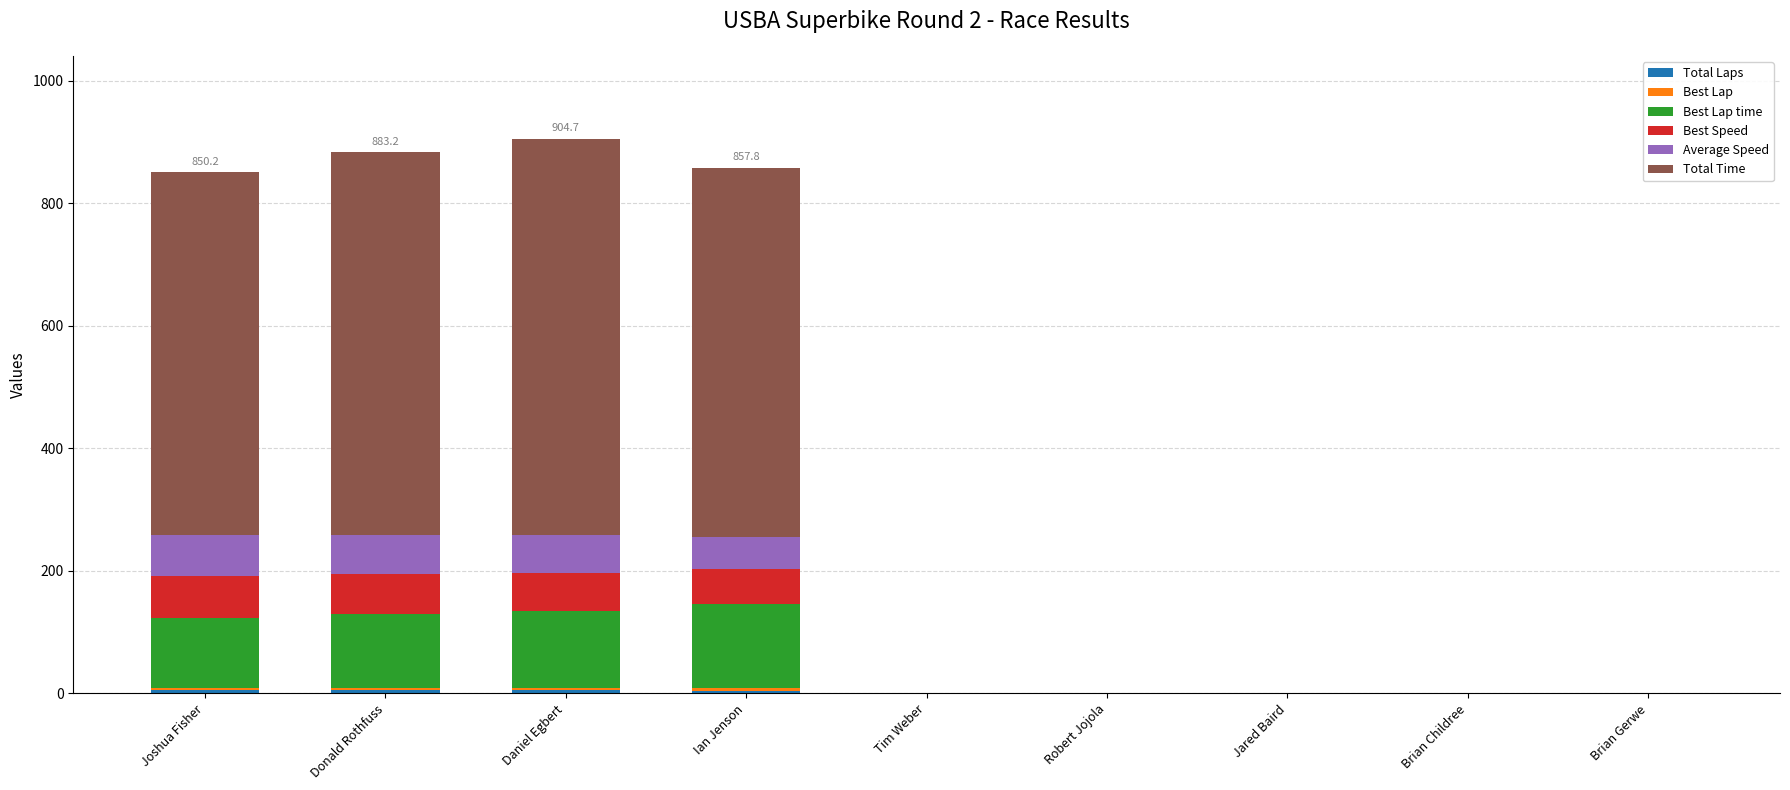

Are the bars horizontal?

No